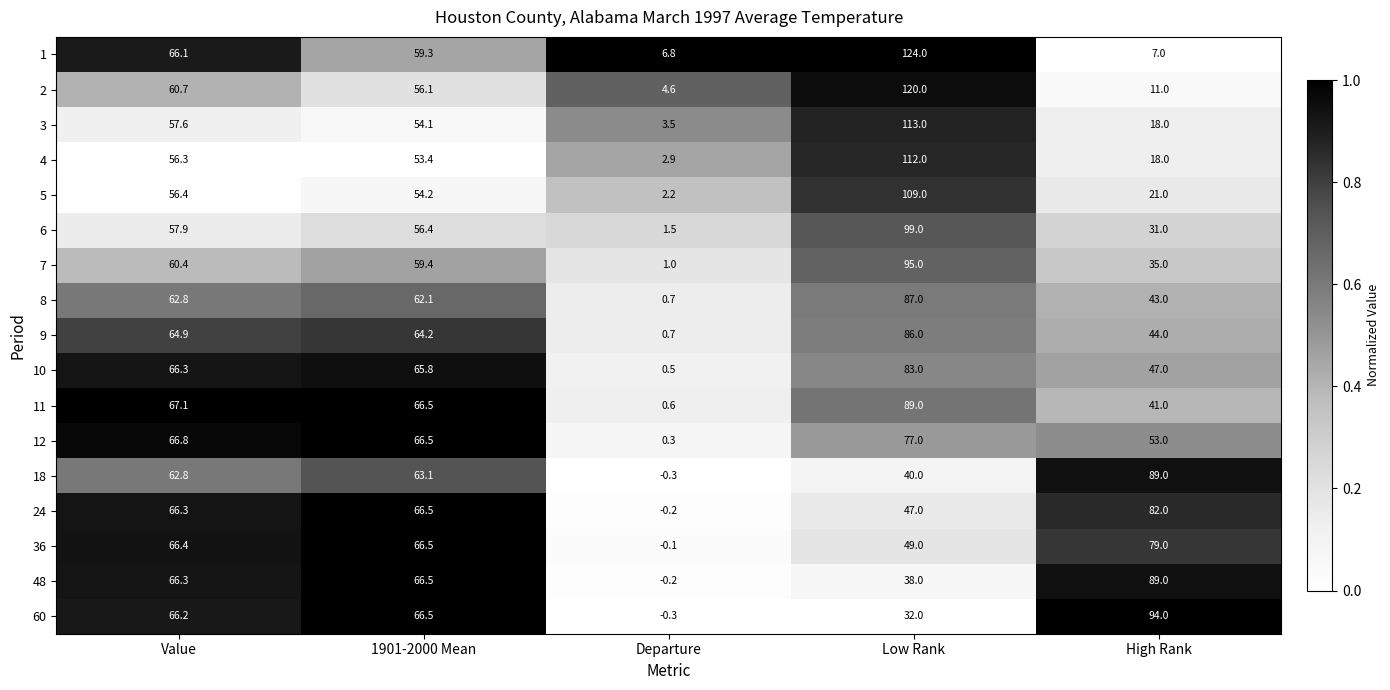

What is the approximate value of 8 at 1901-2000 Mean?

62.1